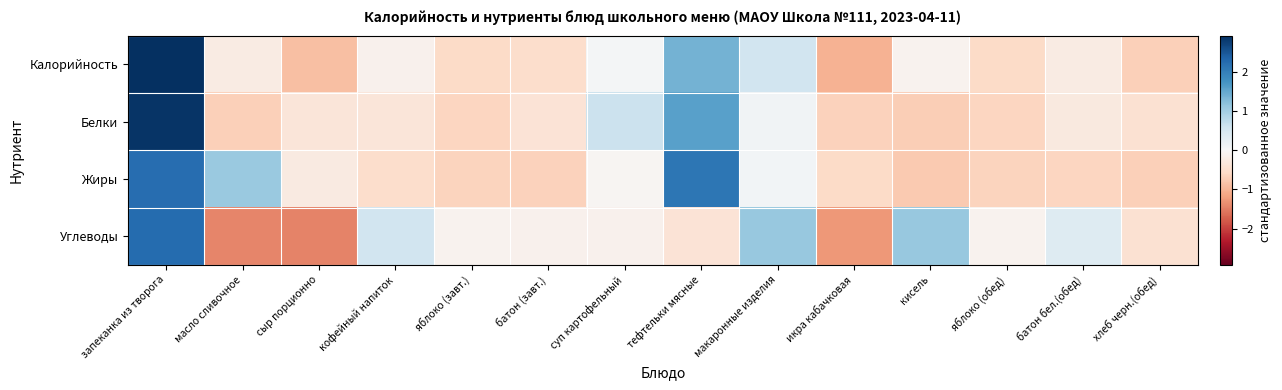

Which has a higher value, суп картофельный or батон бел.(обед)?

суп картофельный